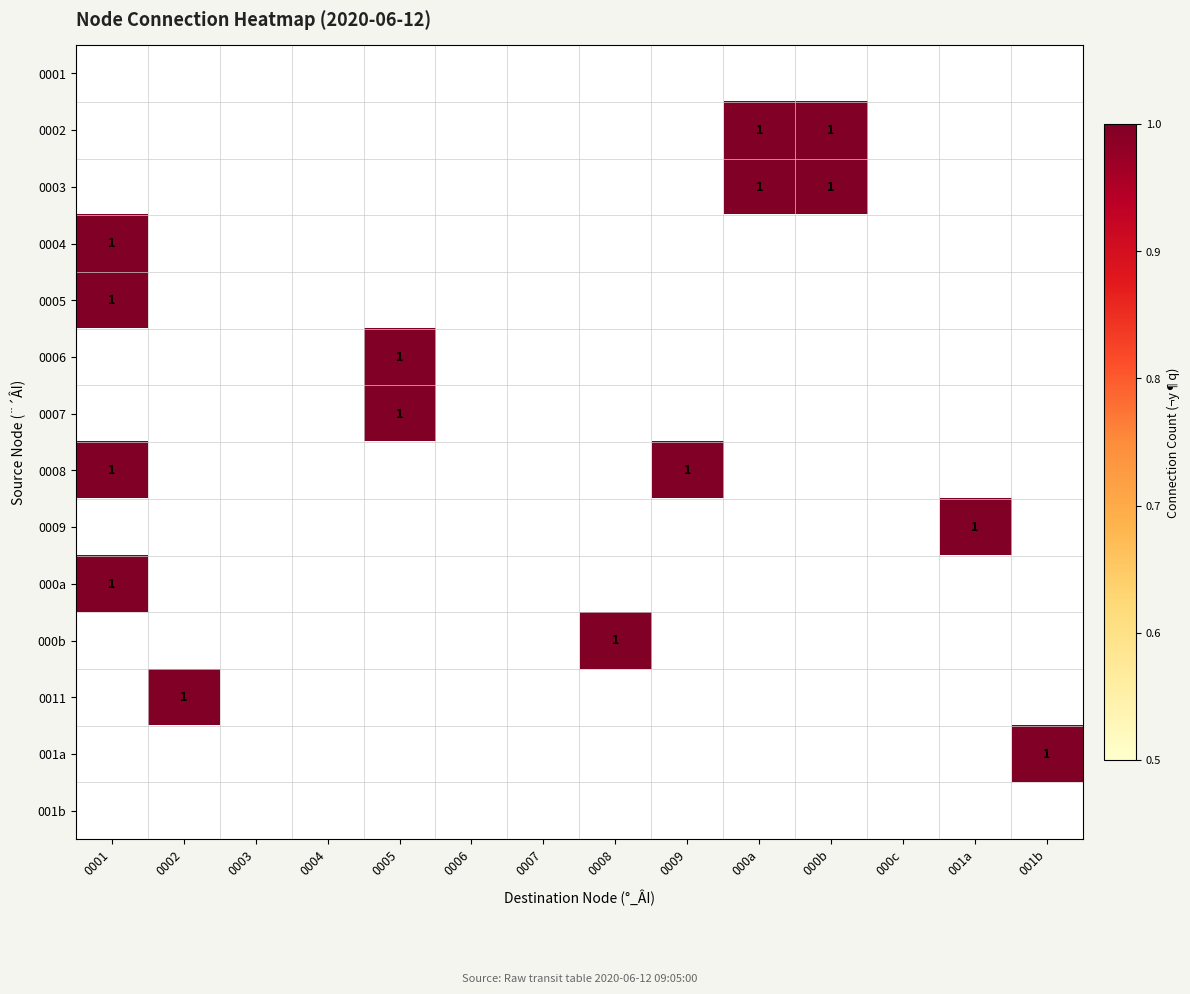

Rank the series by their maximum value, from lowest to highest.

0001, 001b, 0002, 0003, 0004, 0005, 0006, 0007, 0008, 0009, 000a, 000b, 0011, 001a